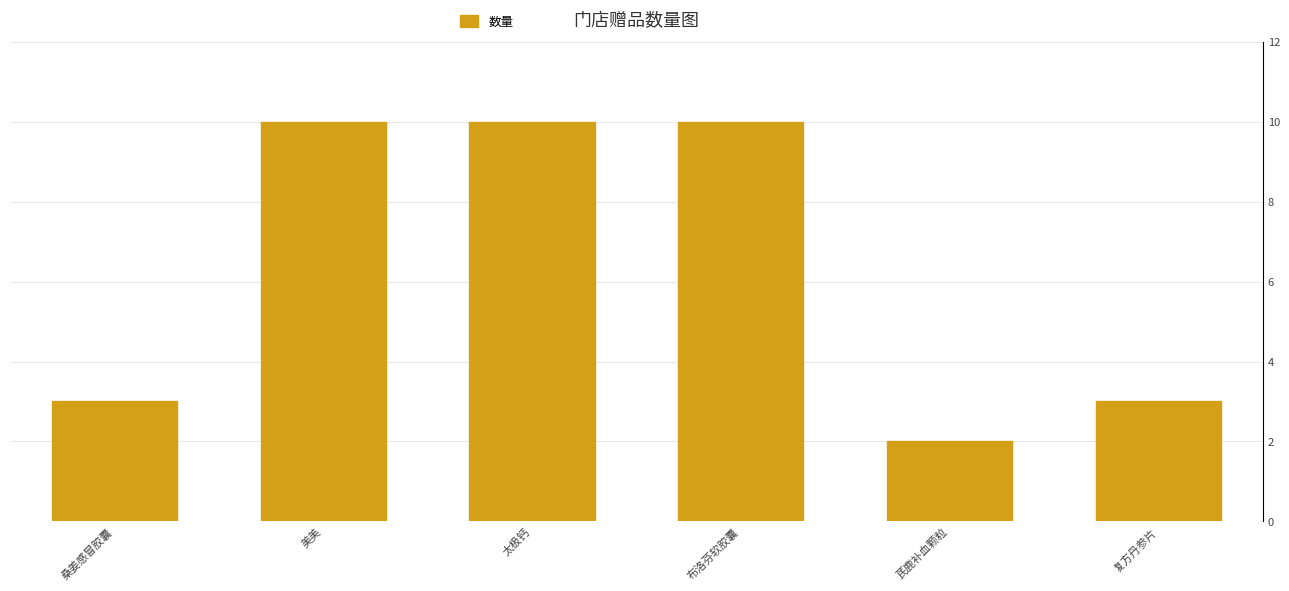

Which label corresponds to the smallest value in the chart?

芪鹿补血颗粒